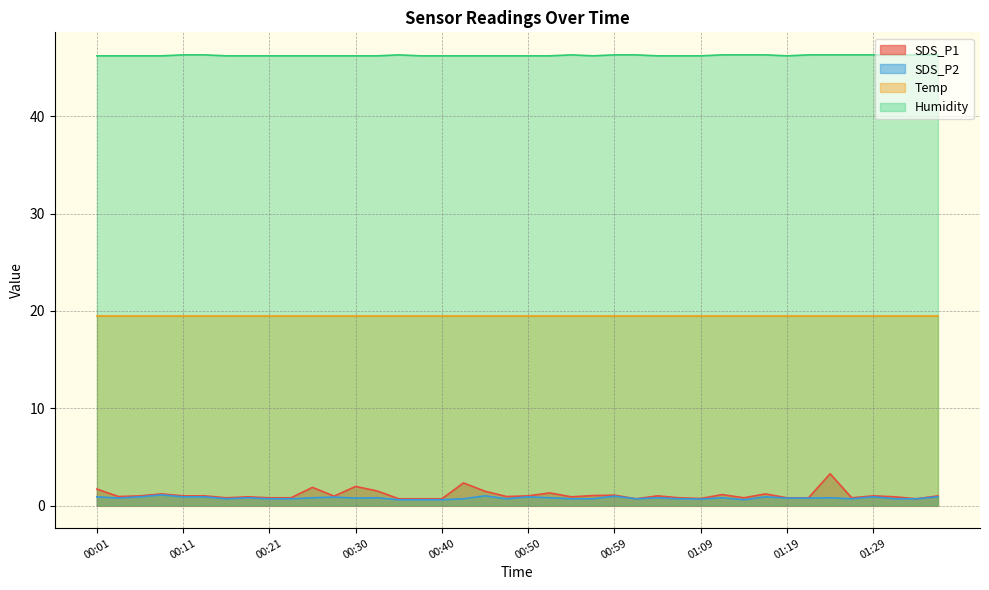

True or false: SDS_P1 and Humidity cross at least once.

False